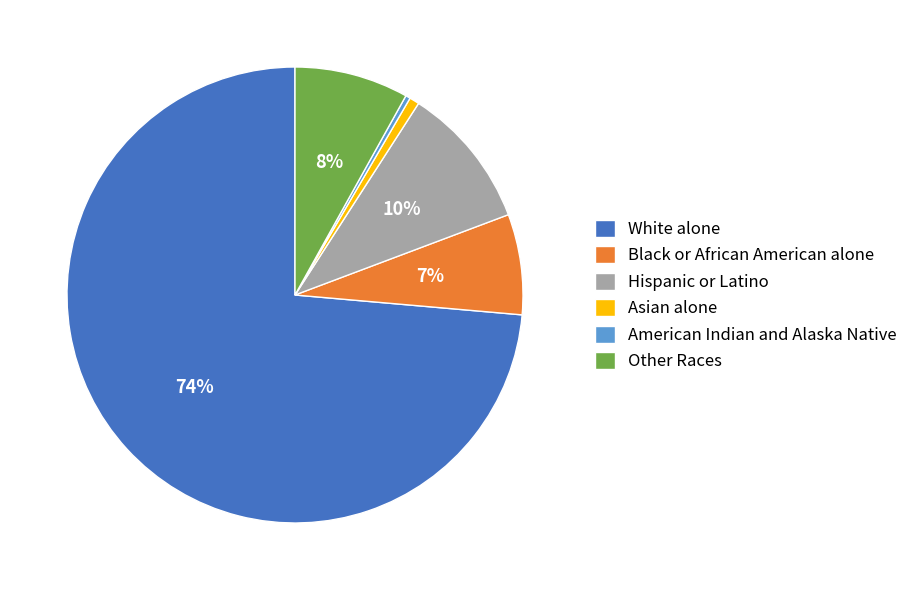

Do Black or African American alone and White alone together represent more than half of the pie?

Yes